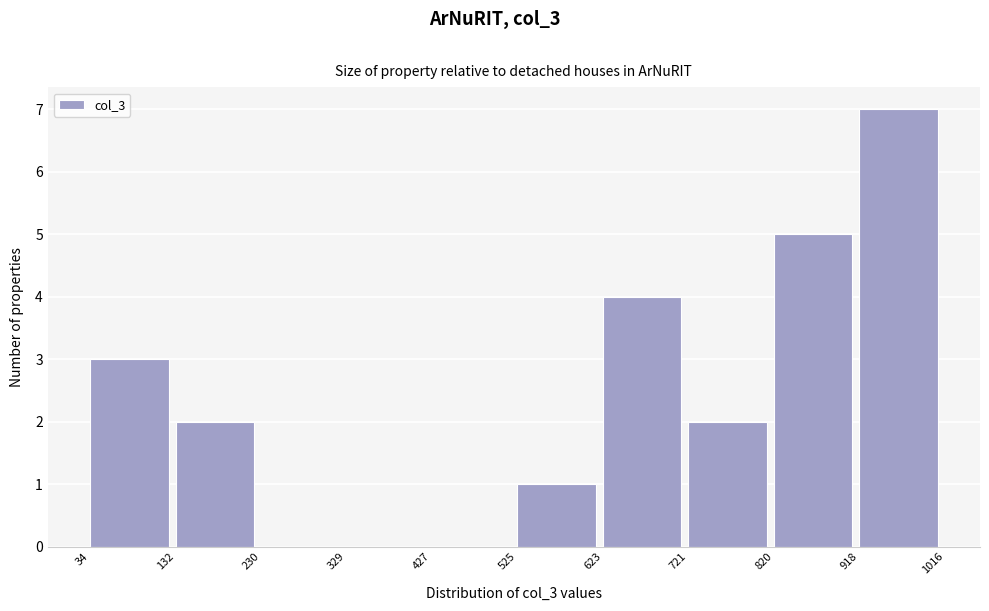

Which range on the x-axis has the tallest bar?

918 to 1016